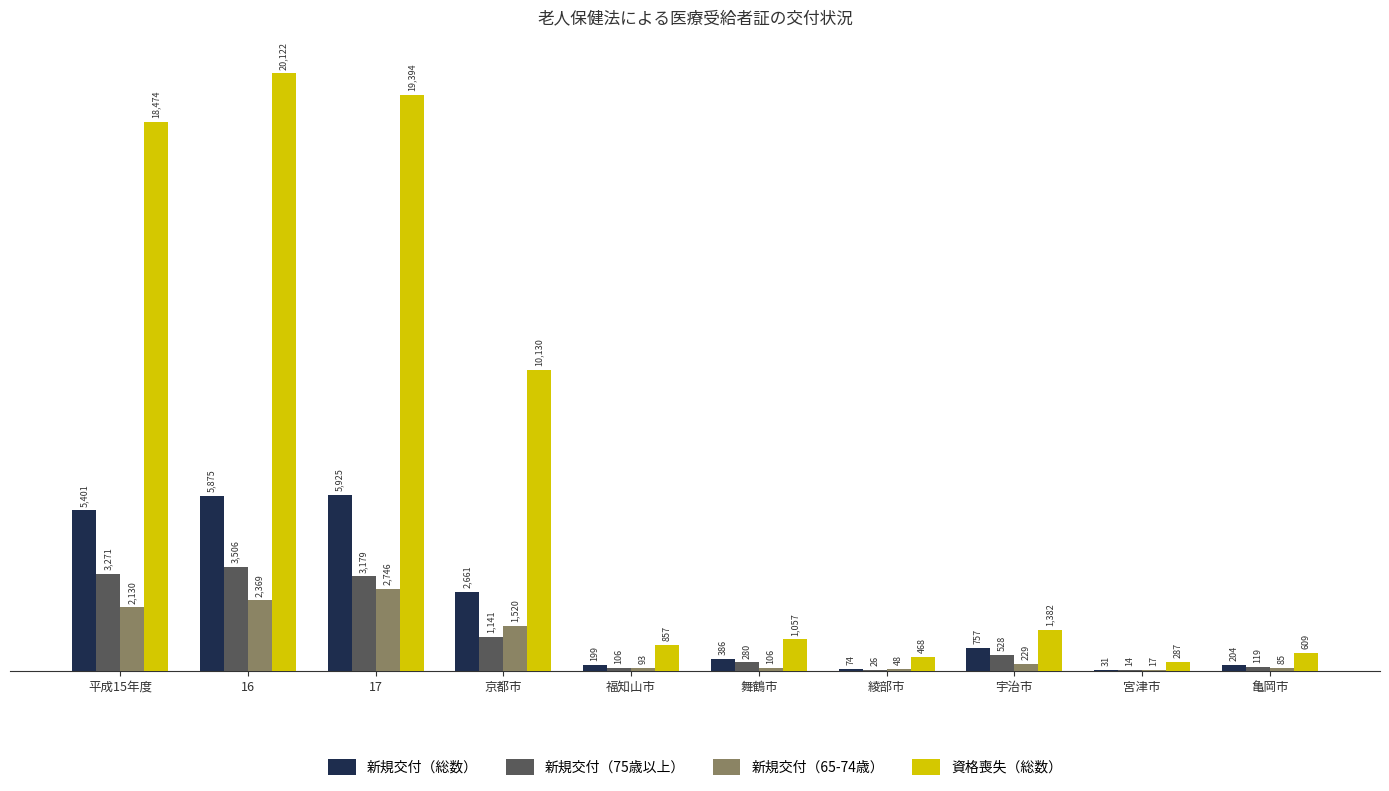

How many data points does each series have?

10